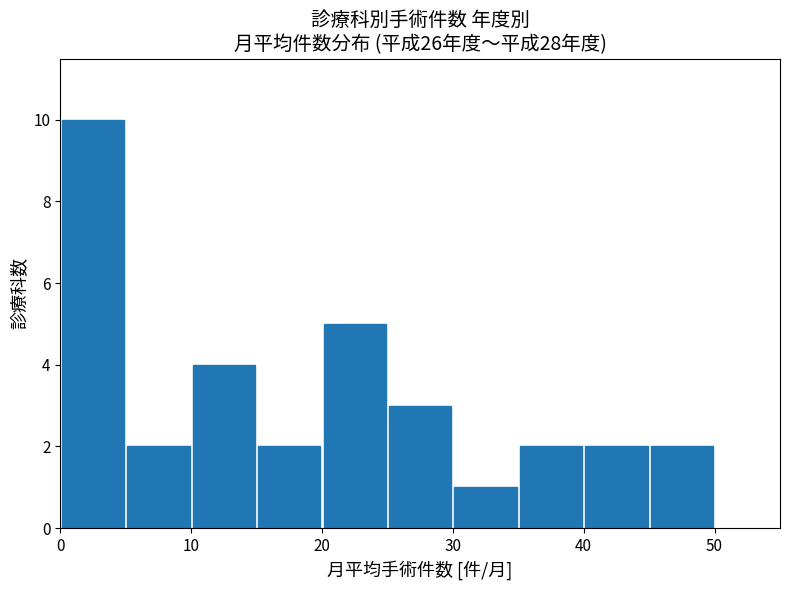

What is the height of the bar covering 40 to 45 on the x-axis? The values are not printed on the chart, so give them approximately, as read against the axis.

2